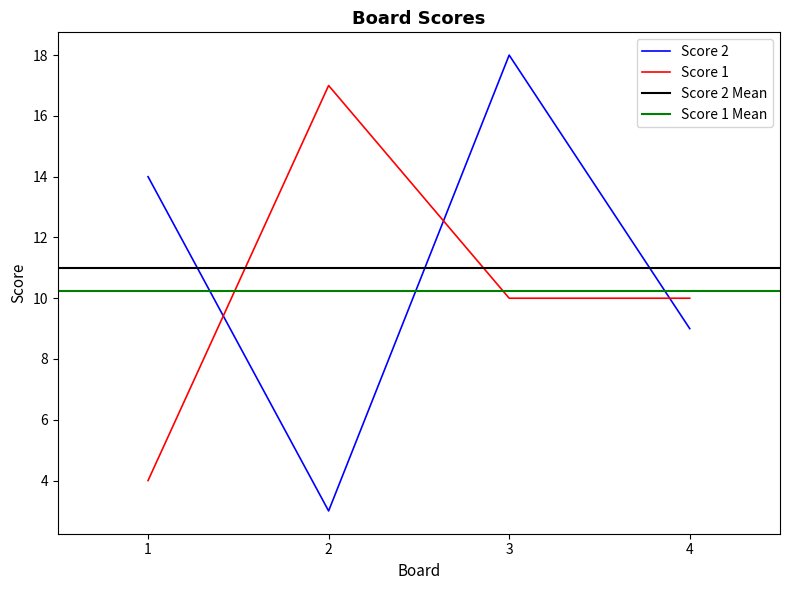

Where do Score 1 and Score 2 first cross each other?

1 and 2